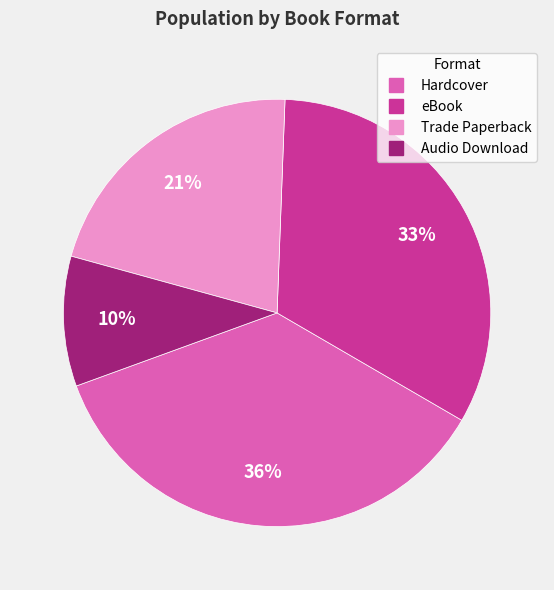

To the nearest percent, what is the difference between the Trade Paperback and Audio Download slice percentages?

11%